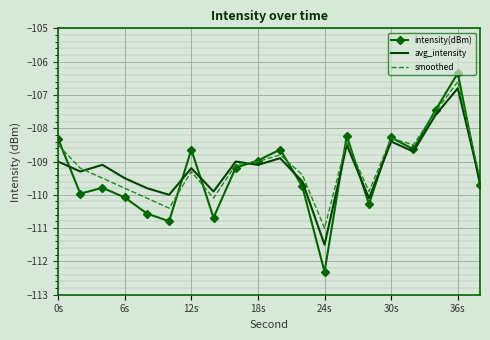

What is the greatest value displayed?

-106.3